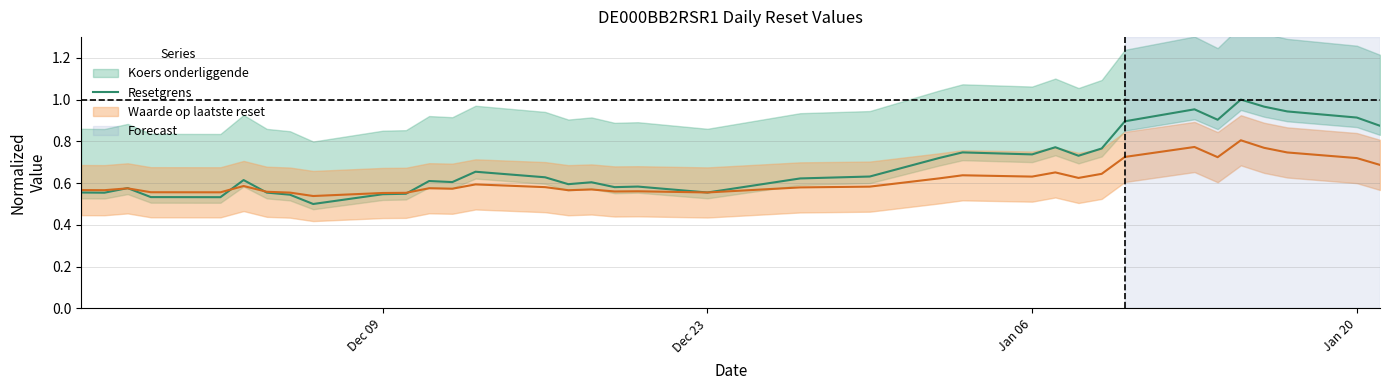

Does the chart have visible grid lines?

Yes